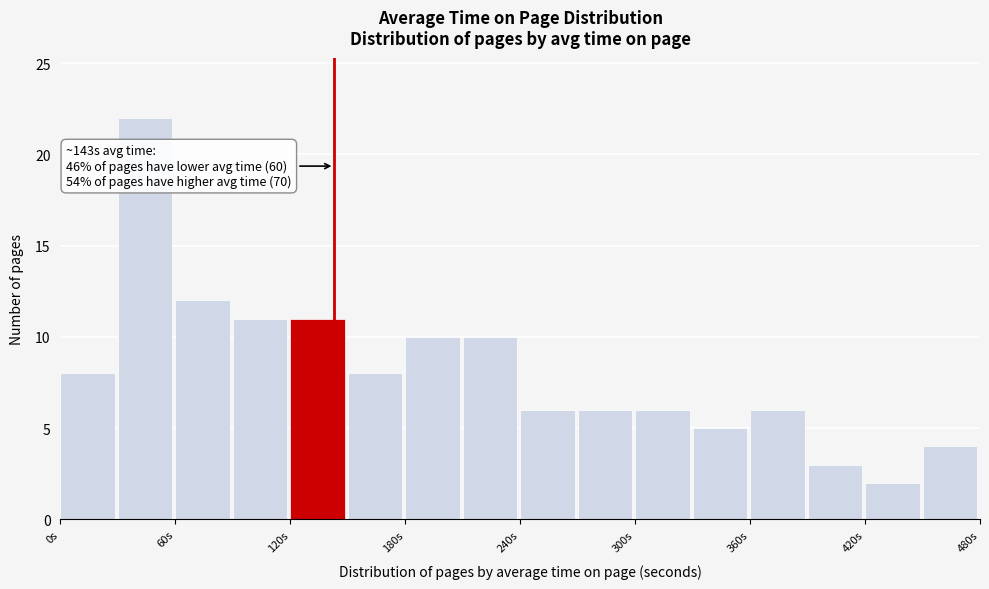

Around what value on the x-axis is the tallest bar? Give the approximate position of its centre, as read against the axis.

40